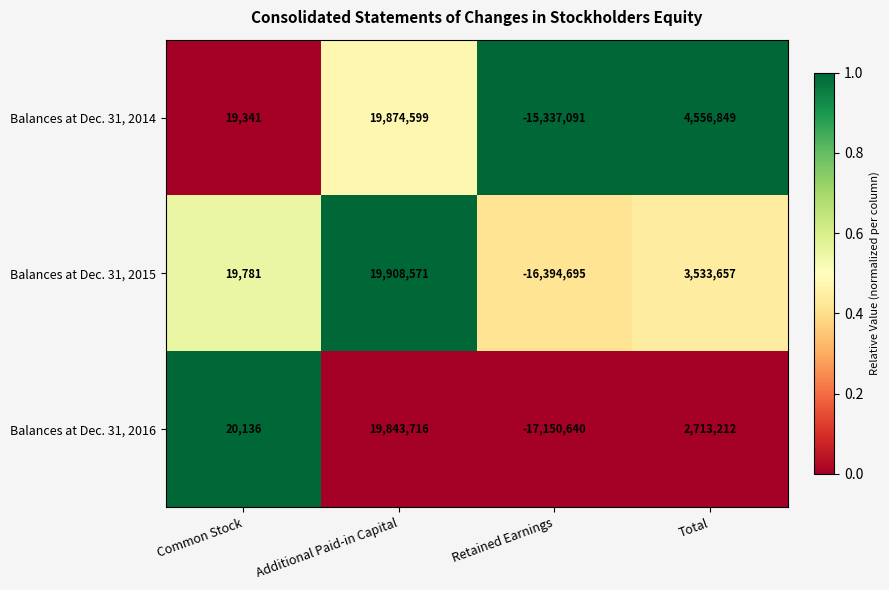

What is the maximum value shown in the chart?

19908571